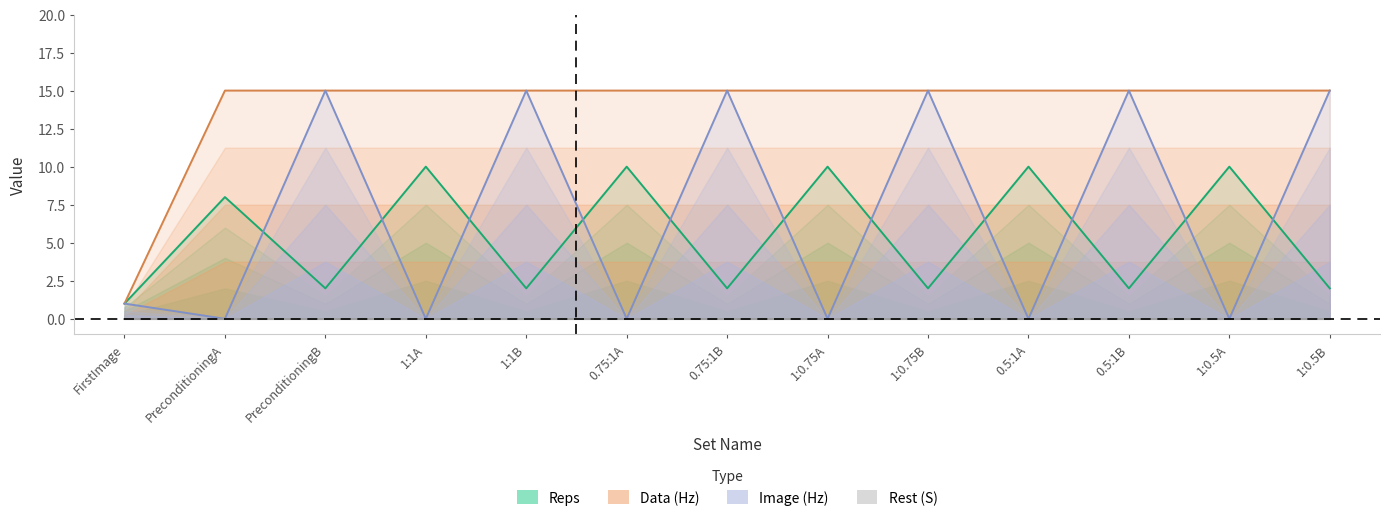

How many values in the Image_Hz series exceed 1?

6